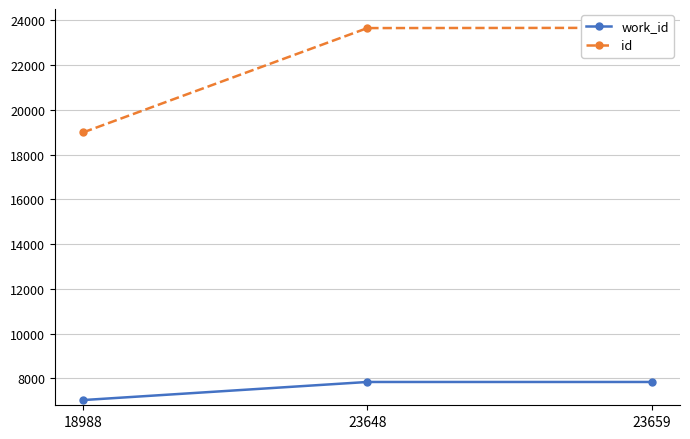

What is the sum of all work_id values?

22715